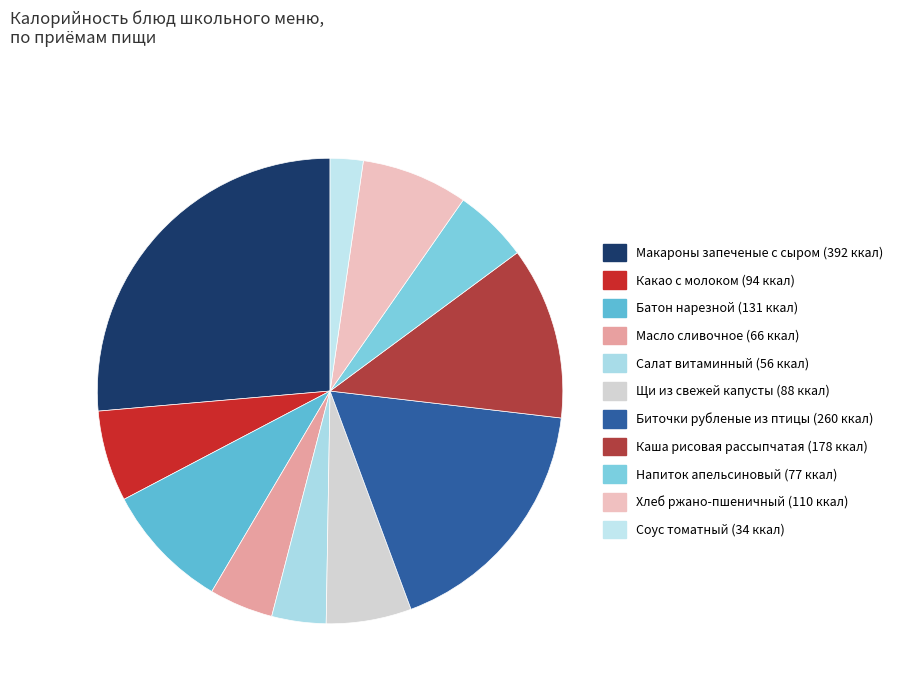

What is the smallest slice in the pie chart?

Соус томатный